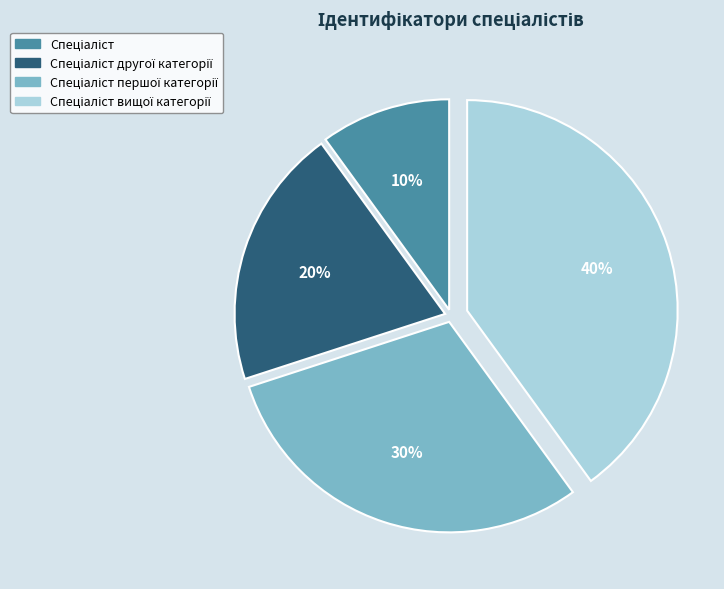

To the nearest percent, what is the average slice percentage?

25%